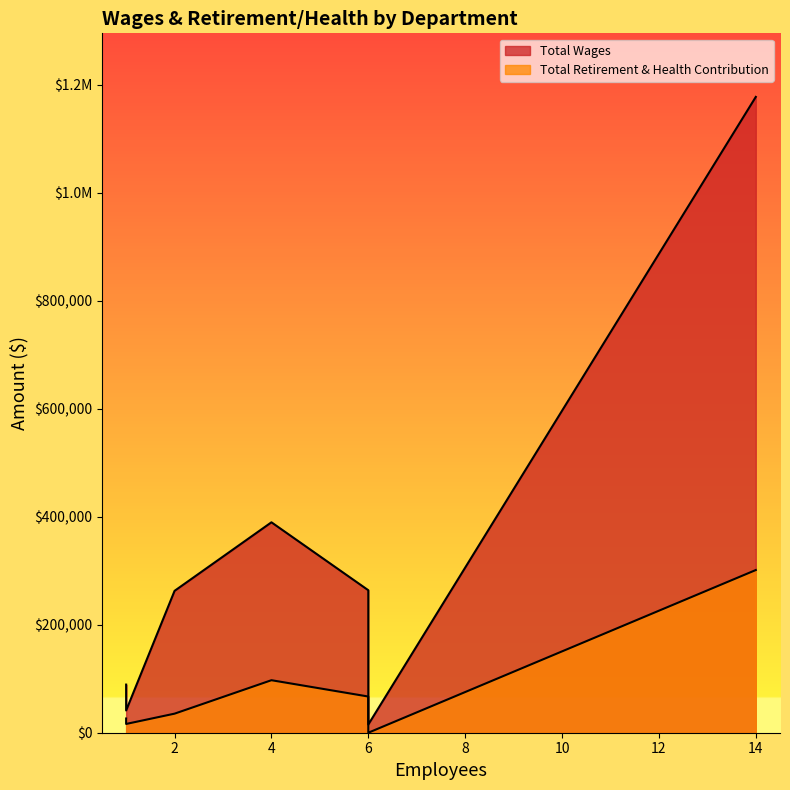

What is the greatest value displayed?

1177446